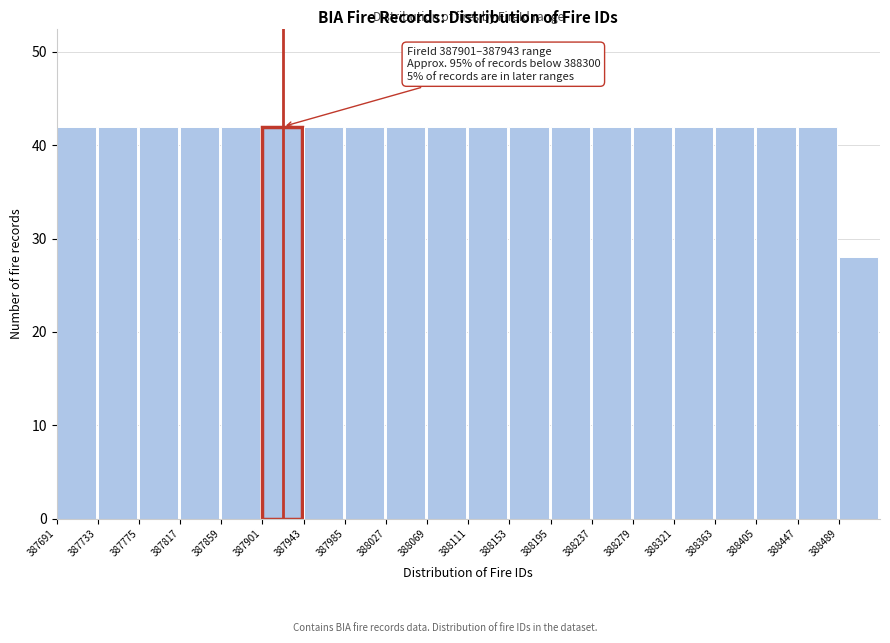

Reading left to right, transcribe all the data shown in this chart.

387691=42	387733=42	387775=42	387817=42	387859=42	387901=42	387943=42	387985=42	388027=42	388069=42	388111=42	388153=42	388195=42	388237=42	388279=42	388321=42	388363=42	388405=42	388447=42	388489=28